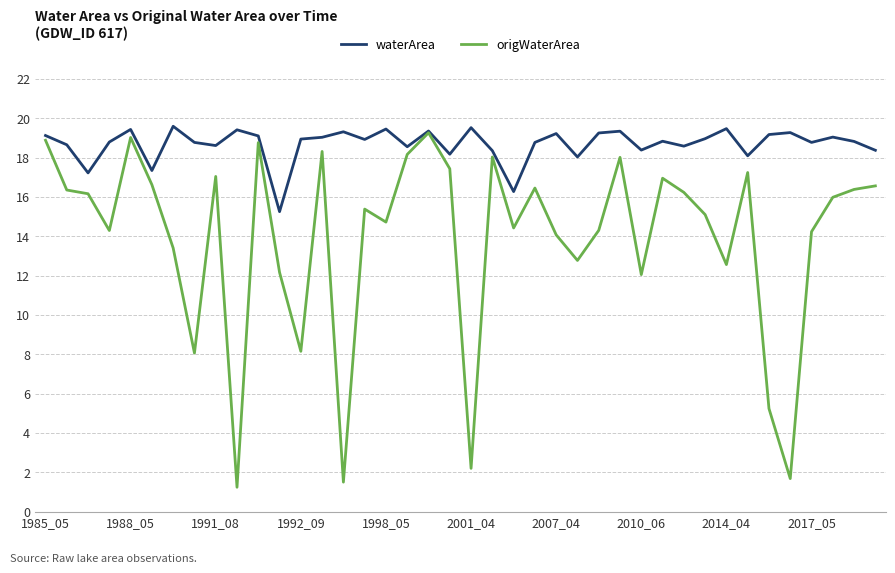

Which series has the largest range (max minus min)?

origWaterArea